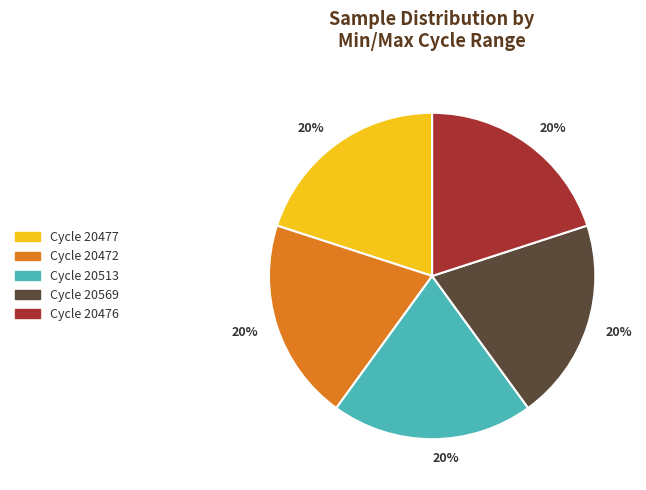

To the nearest percent, what is the average slice percentage?

20%